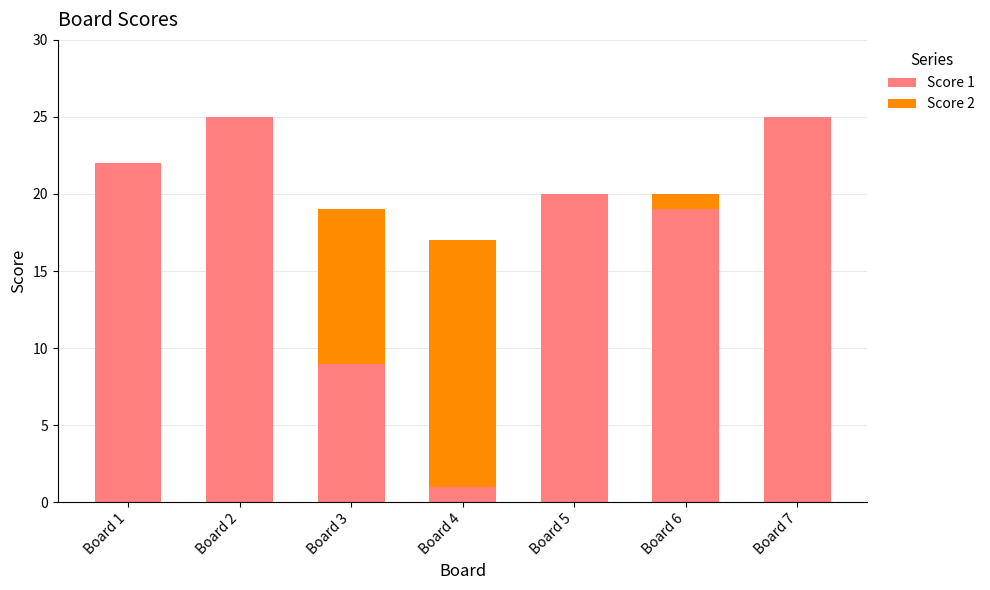

The Score 1 series shows 2 at Board 4. True or false?

False